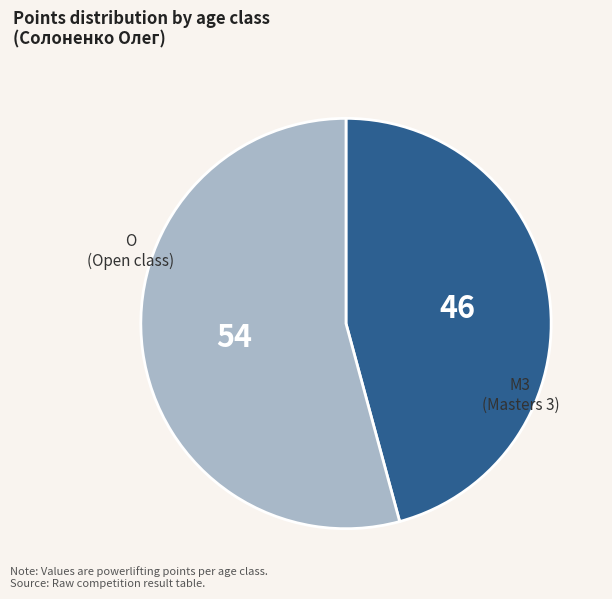

Does any single category account for the majority?

Yes